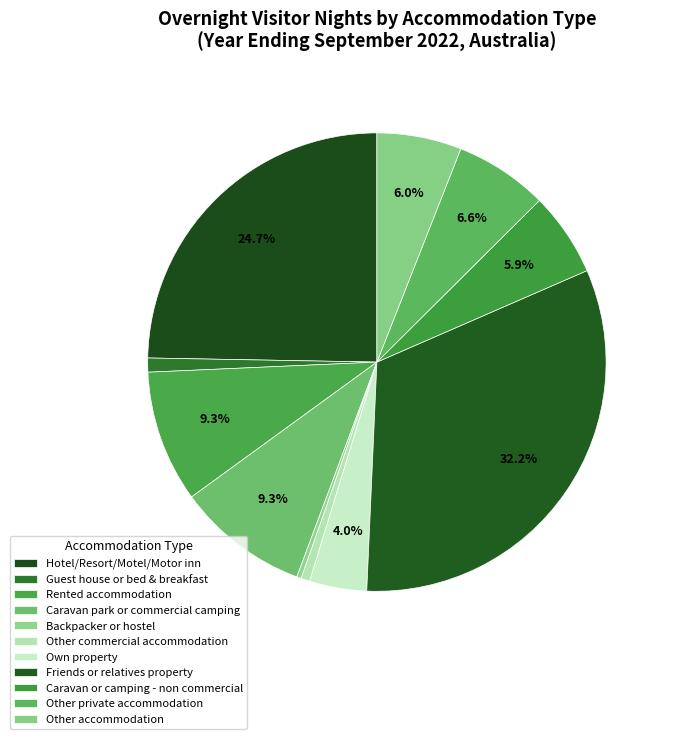

To the nearest percent, what is the difference between the largest and smallest slice percentages?

32%